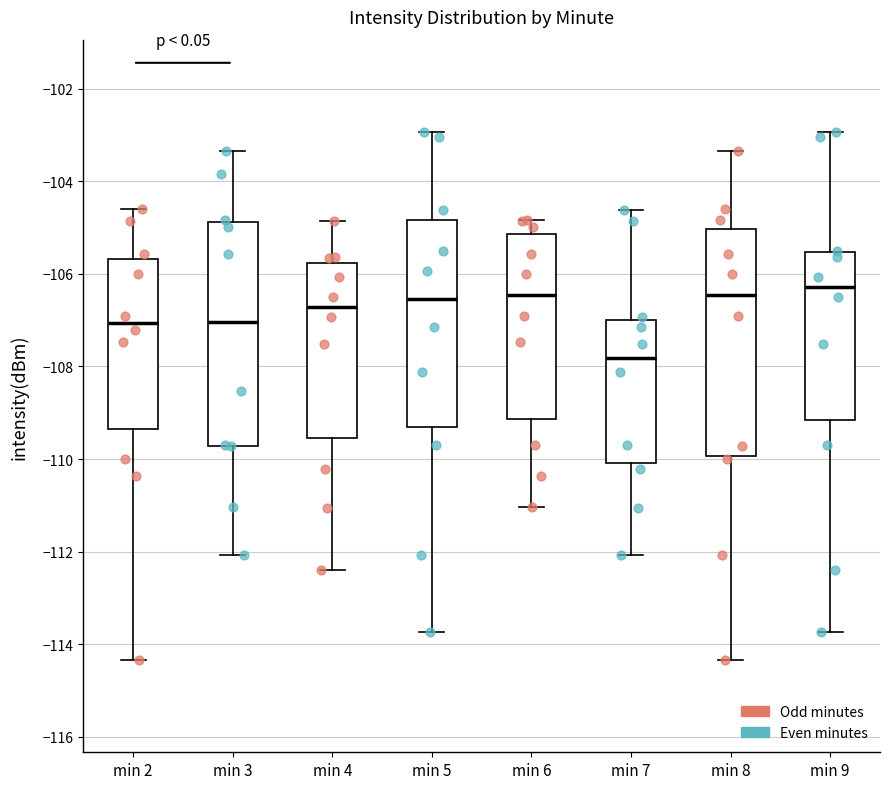

Where does the lower whisker of the box for min 6 end on the y-axis? The values are not printed on the chart, so give them approximately, as read against the axis.

-111.0